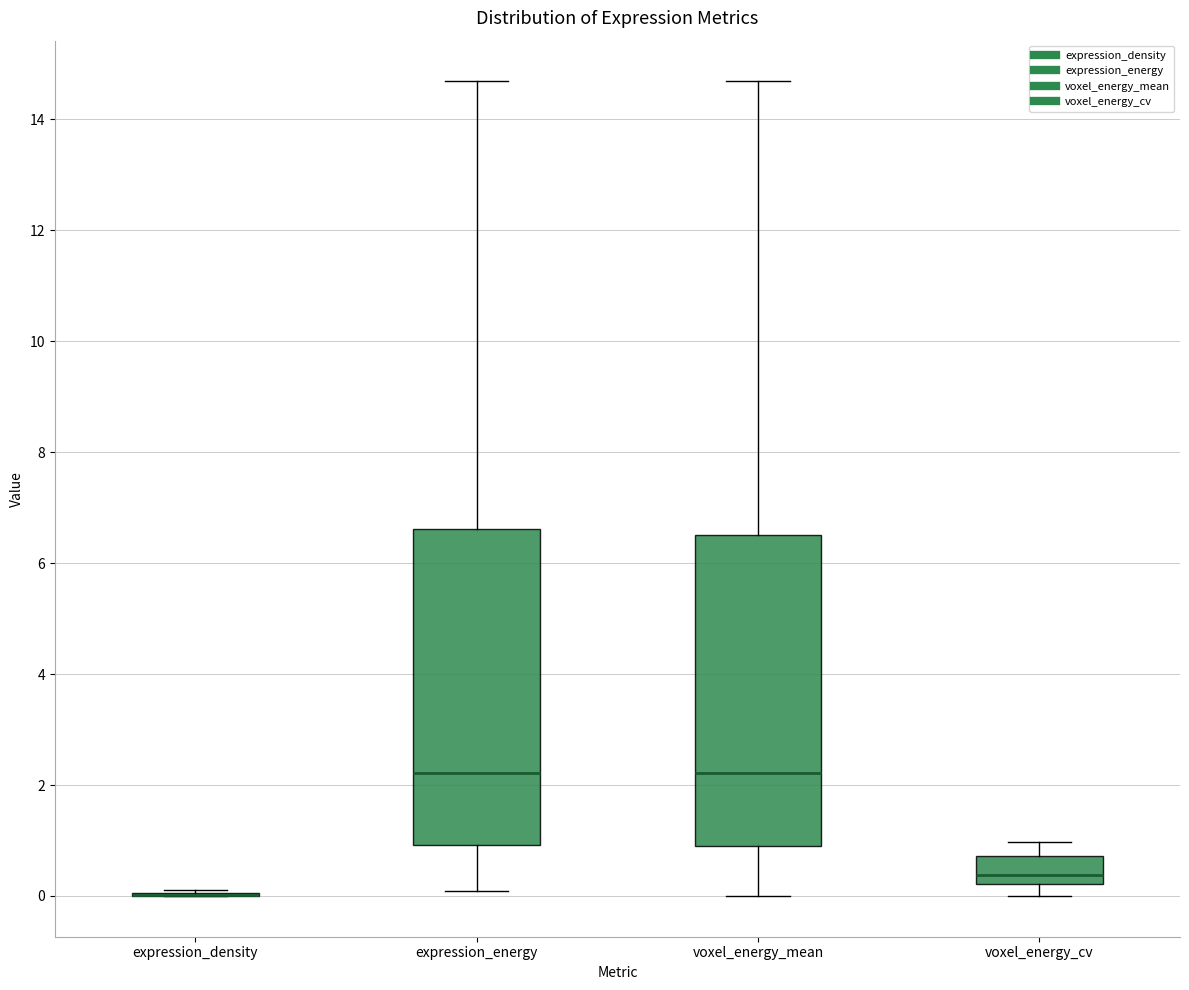

Reading left to right, transcribe this box plot: for each box, give where its median line is, the range the box spans, and where its two whiskers end, as read against the y-axis. The values are not printed on the chart, so give them approximately, as read against the axis.

expression_density: box collapsed to a line at 0.0, whiskers 0.0 to 0.2
expression_energy: median 2.2, box 1.0 to 6.6, whiskers 0.0 to 14.6
voxel_energy_mean: median 2.2, box 1.0 to 6.6, whiskers 0.0 to 14.6
voxel_energy_cv: median 0.4, box 0.2 to 0.8, whiskers 0.0 to 1.0